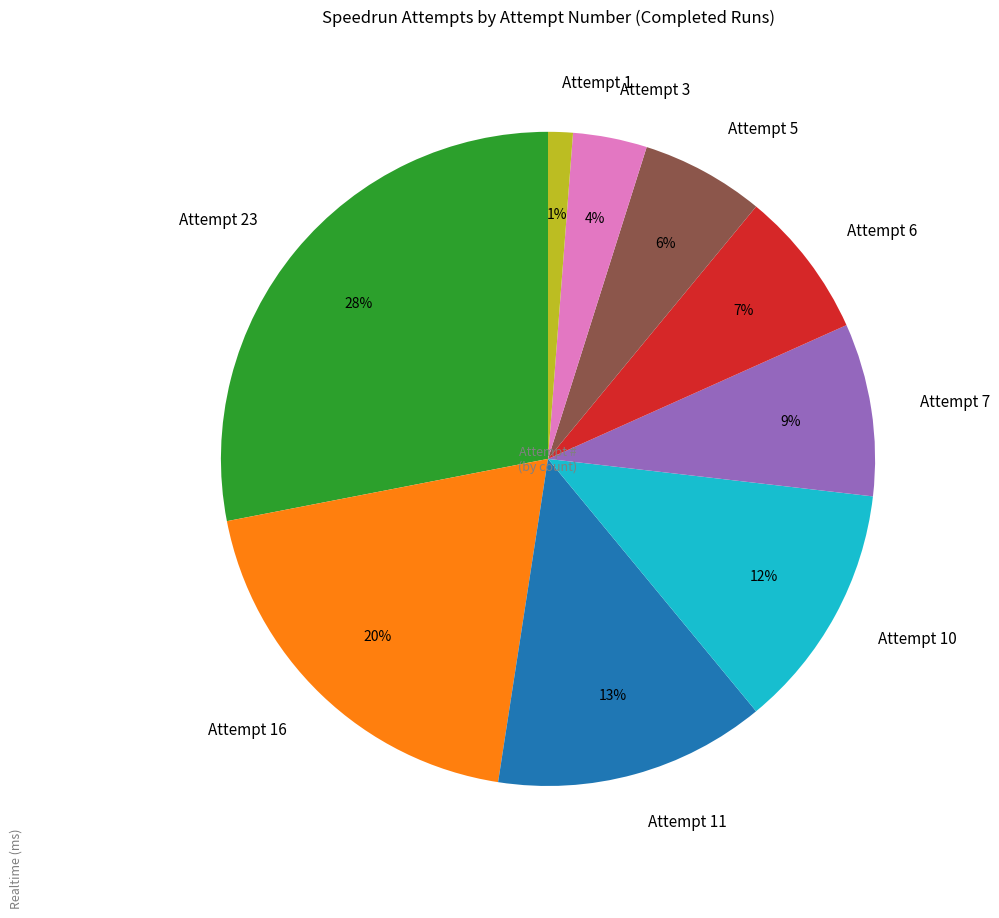

Which has a higher value, Attempt 1 or Attempt 11?

Attempt 11